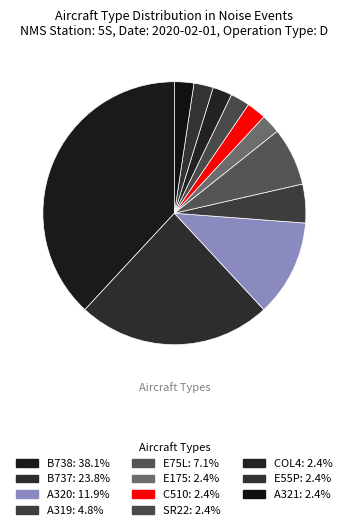

How many slices are in this pie chart?

11